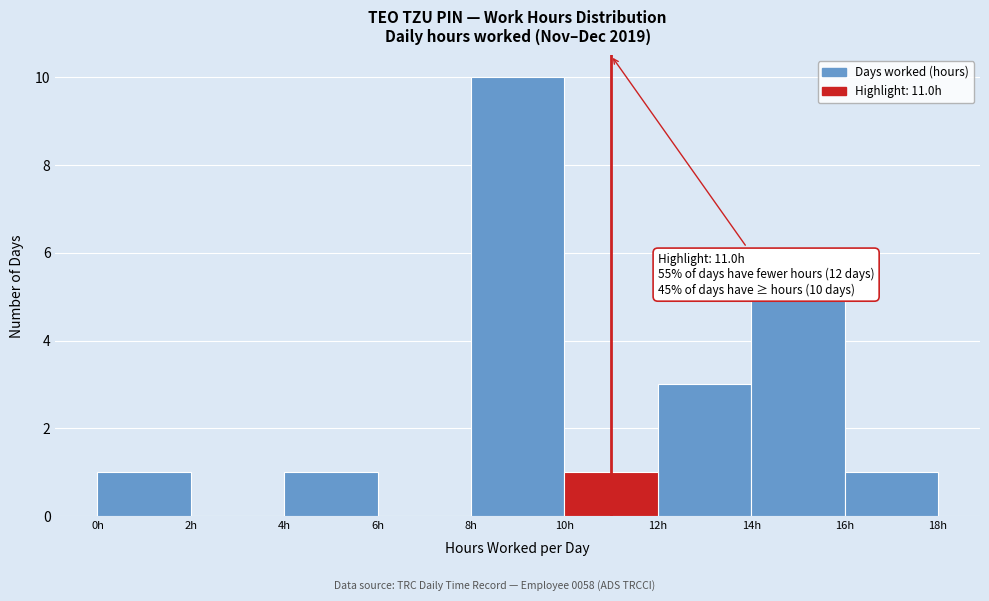

Which range on the x-axis has the tallest bar?

8 to 10